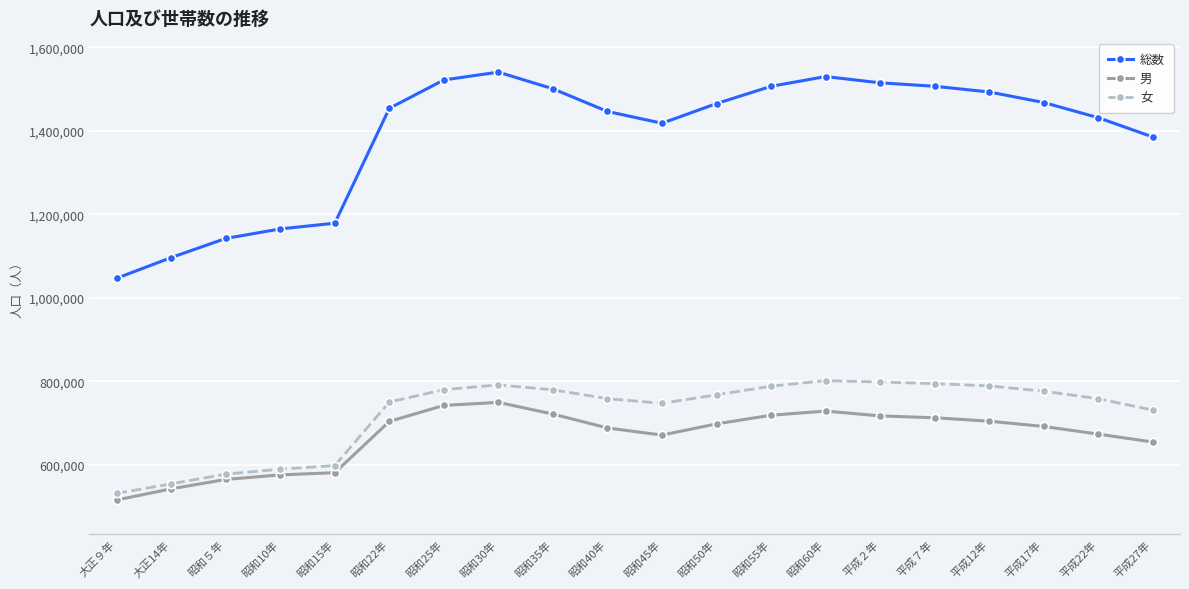

The value of 男 at 昭和40年 is 688063. True or false?

True